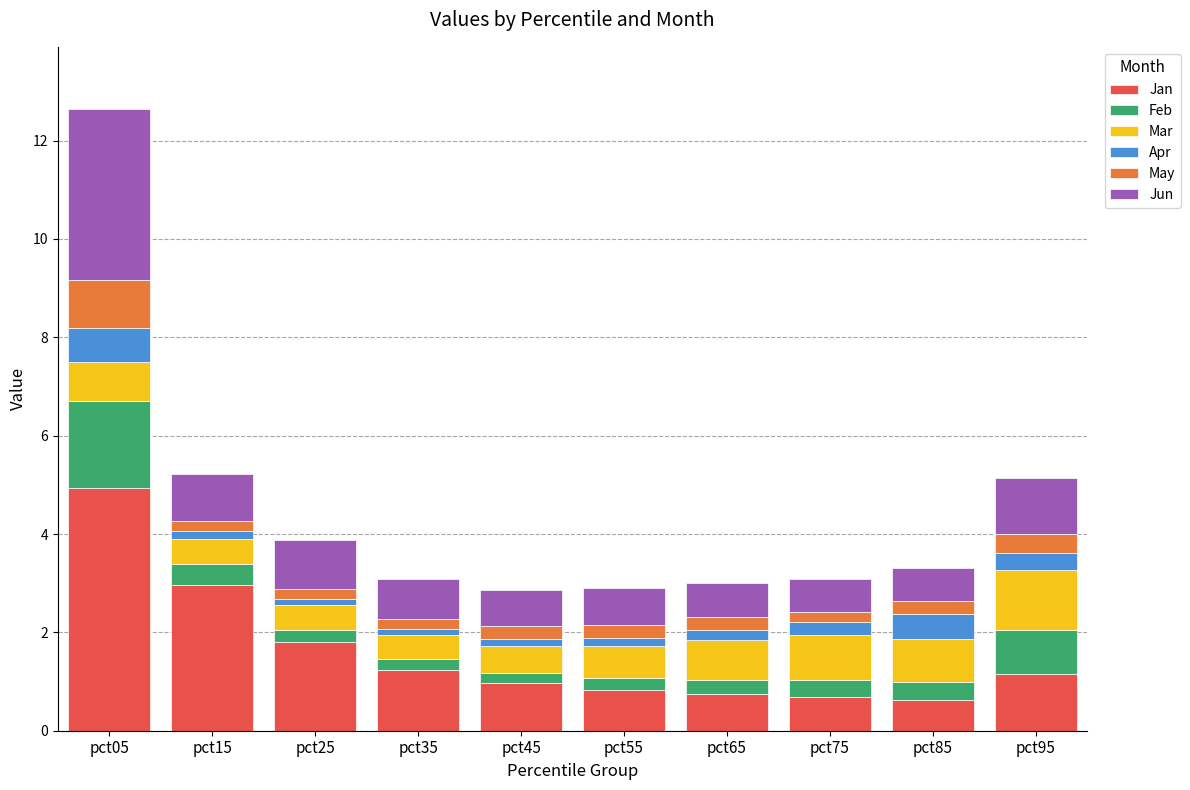

At which category is the sum across all series the highest?

pct05